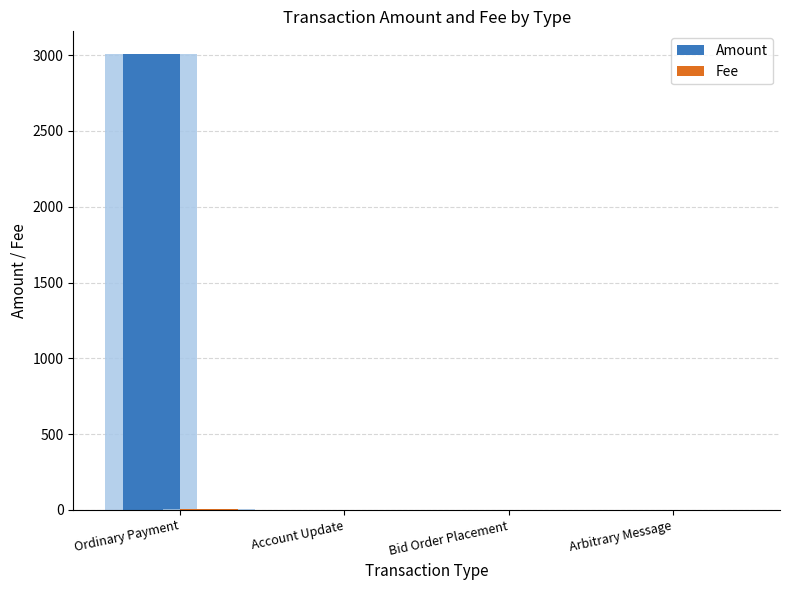

Does the chart contain stacked bars?

No